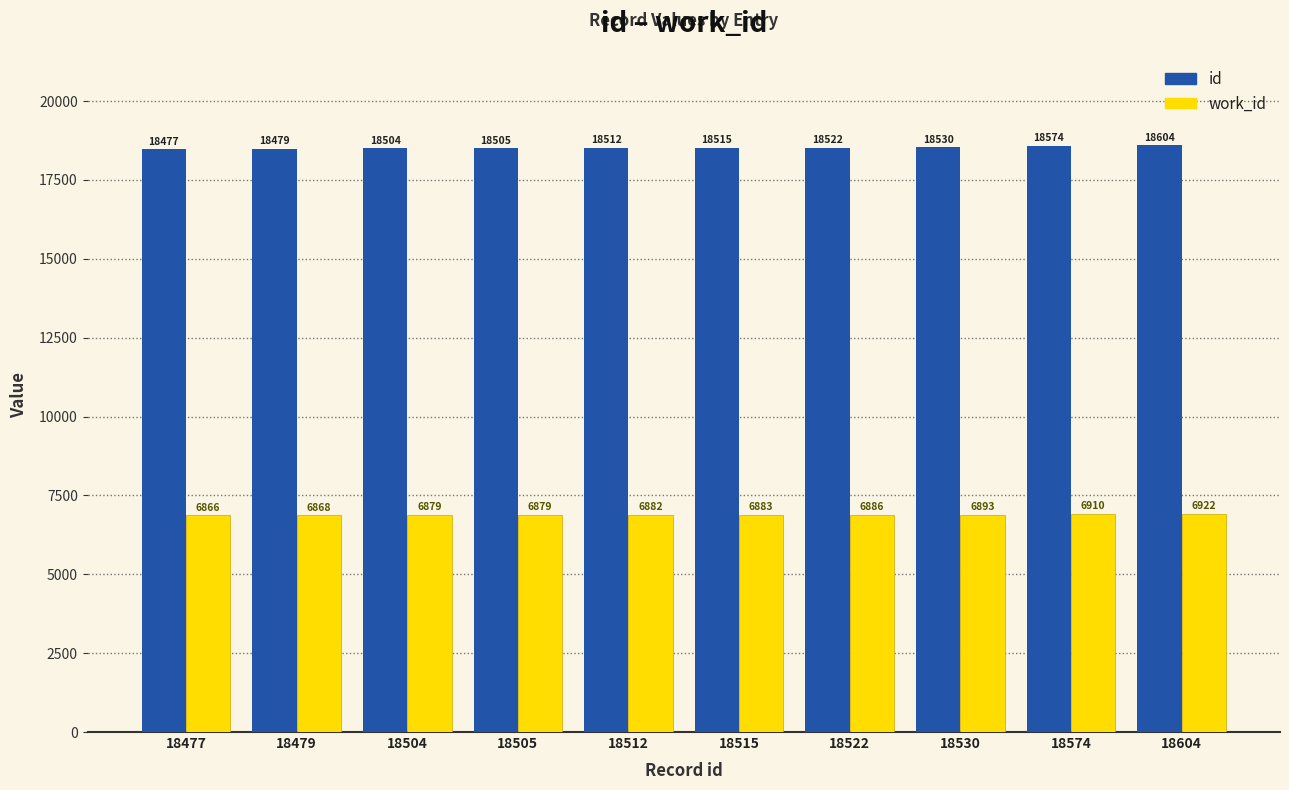

At how many categories does at least one series exceed 11791?

10